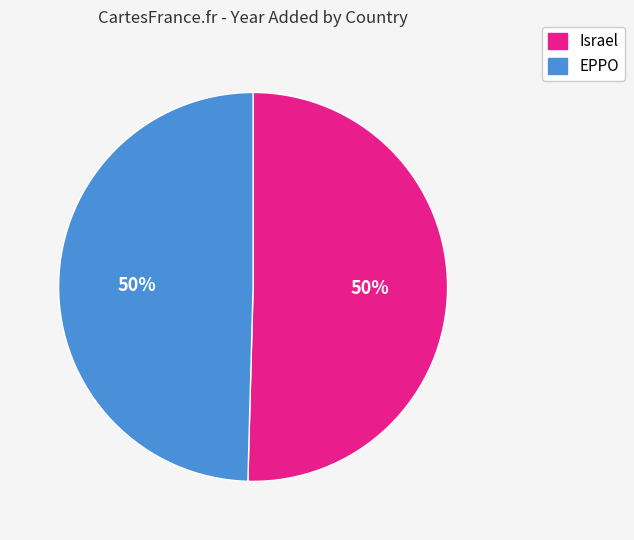

To the nearest percent, what is the average slice percentage?

50%